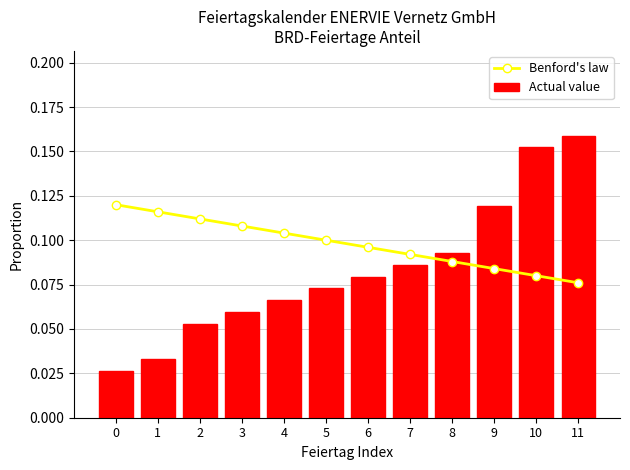

What is the value of the Benford's law bar at the 12th from the left?

0.1